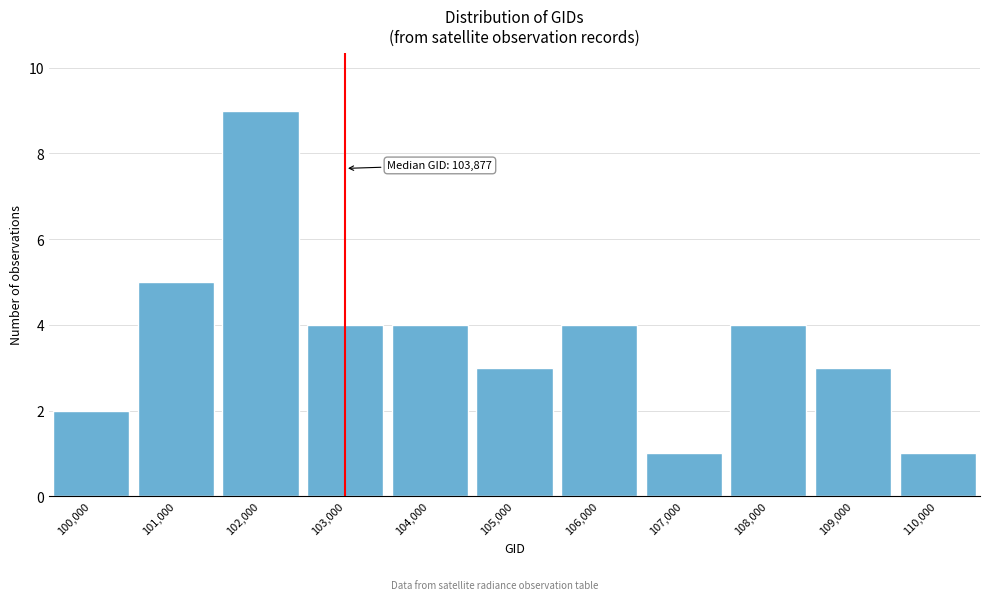

Reading left to right, what are all the values shown in this chart?

2	5	9	4	4	3	4	1	4	3	1